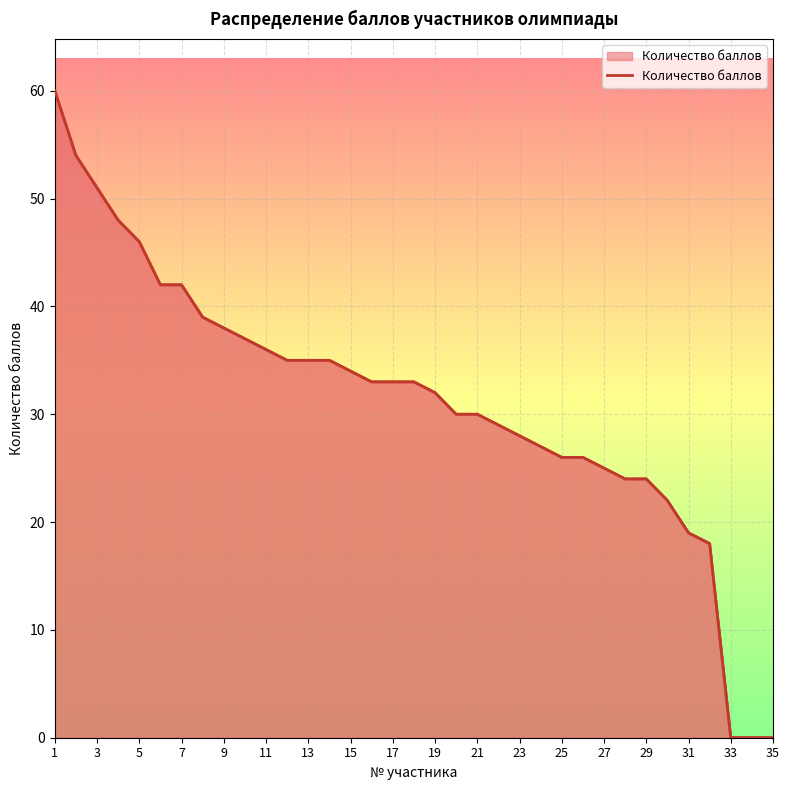

Reading right to left, list all the values displayed in this chart.

0	0	0	18	19	22	24	24	25	26	26	27	28	29	30	30	32	33	33	33	34	35	35	35	36	37	38	39	42	42	46	48	51	54	60